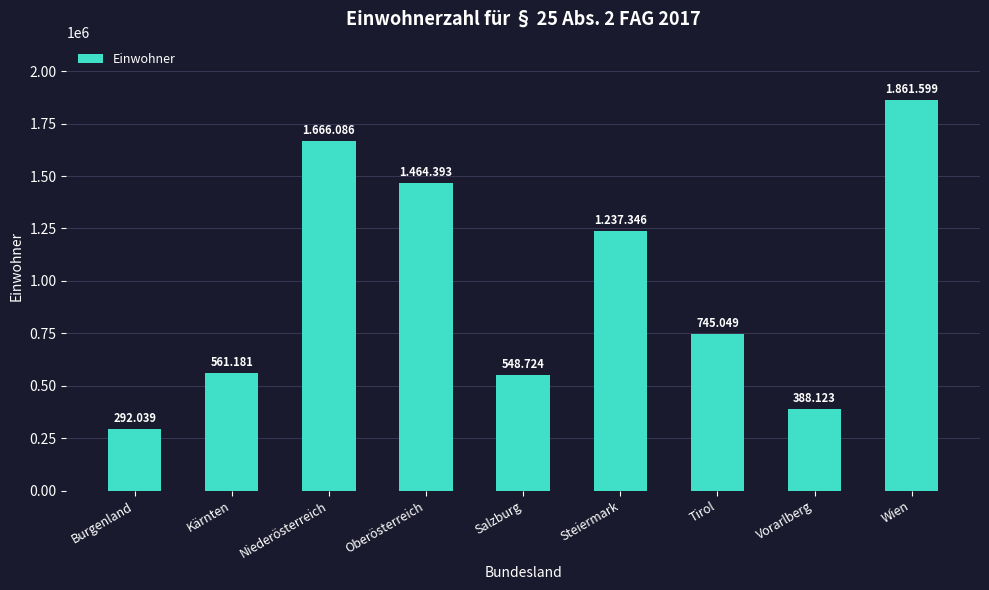

The value at Oberösterreich is 307028. True or false?

False